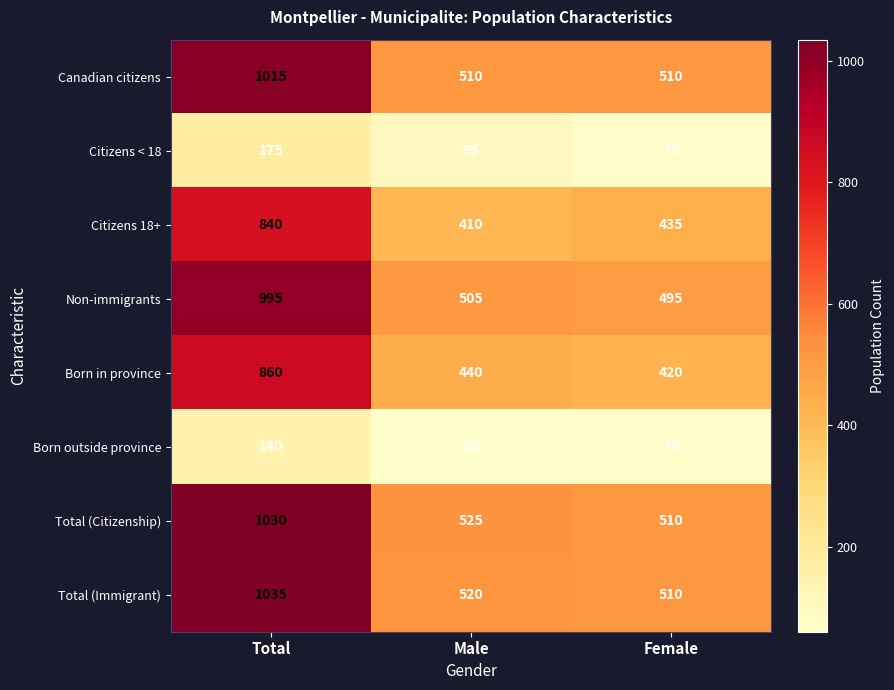

What is the total value across all series at Total?

6090